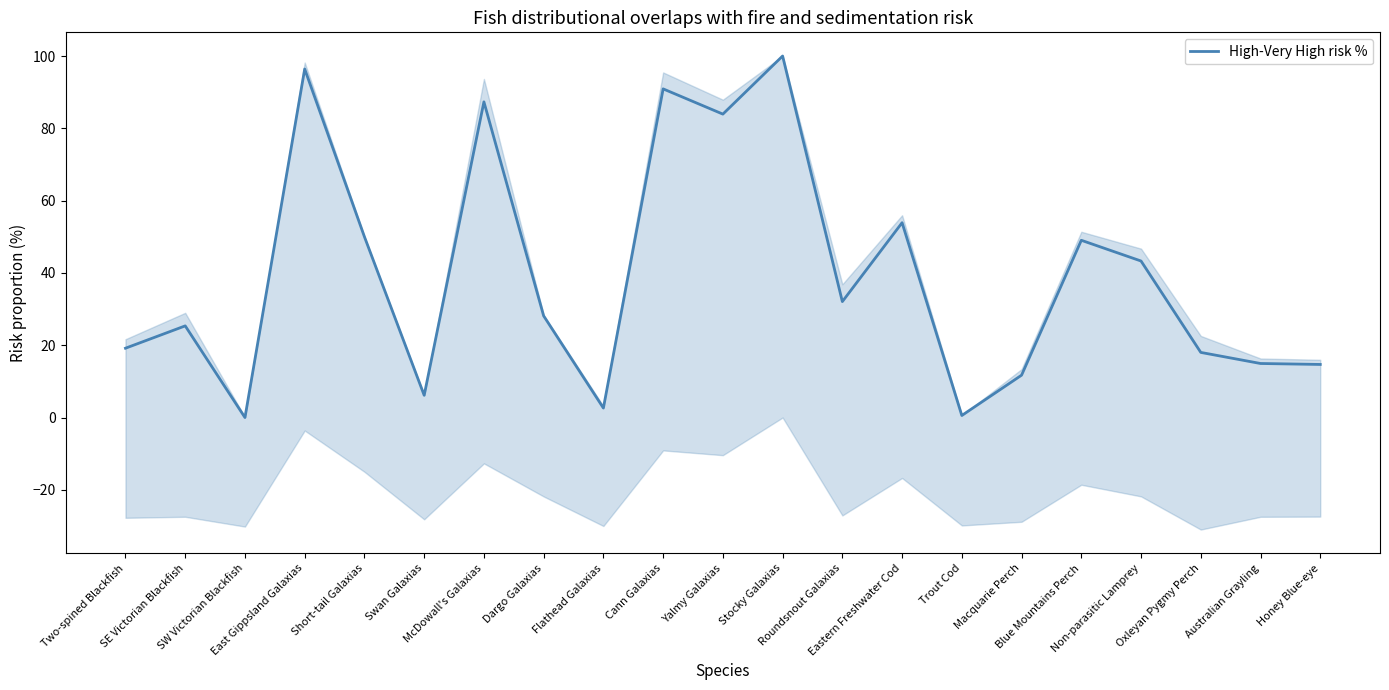

How many categories are shown in the chart?

21